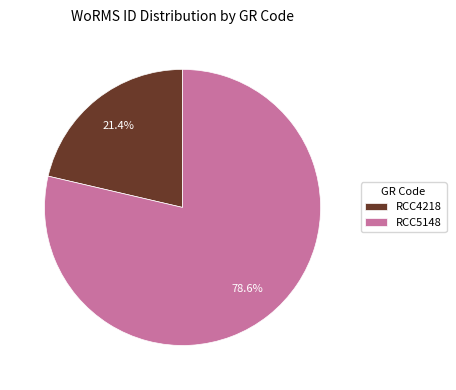

To the nearest percent, what is the difference between the largest and smallest slice percentages?

57%